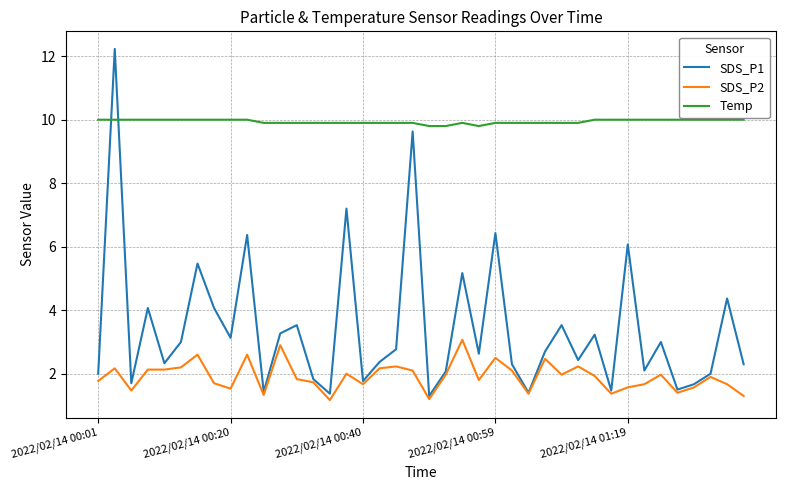

What is the minimum value for SDS_P1?

1.3